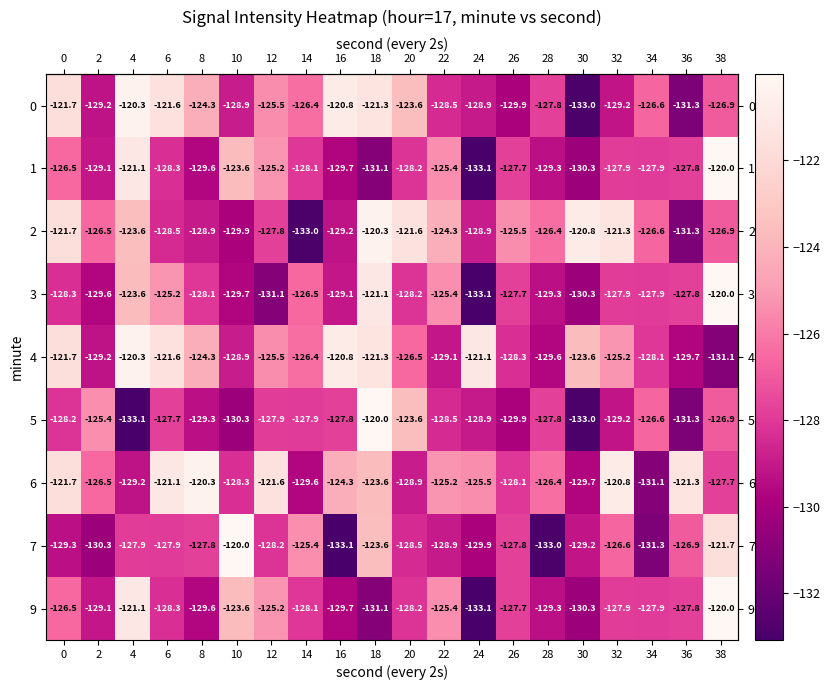

What is the sum of the 1 values at 32 and 36?

-255.7